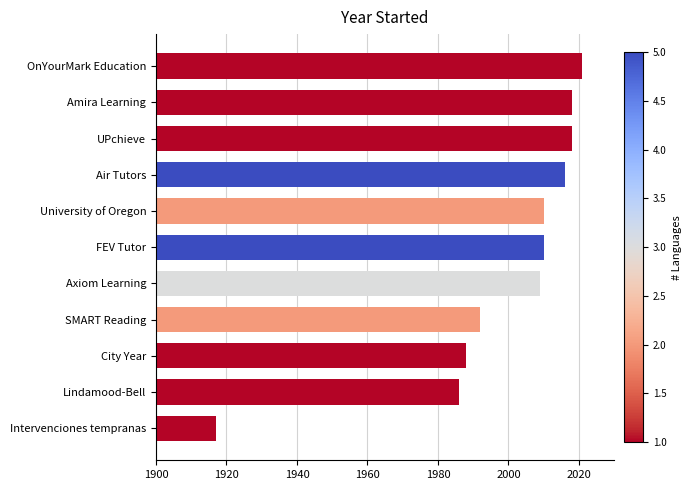

Reading top to bottom, transcribe all the data shown in this chart.

OnYourMark Education=2021	Amira Learning=2018	UPchieve=2018	Air Tutors=2016	University of Oregon=2010	FEV Tutor=2010	Axiom Learning=2009	SMART Reading=1992	City Year=1988	Lindamood-Bell=1986	Intervenciones tempranas=1917